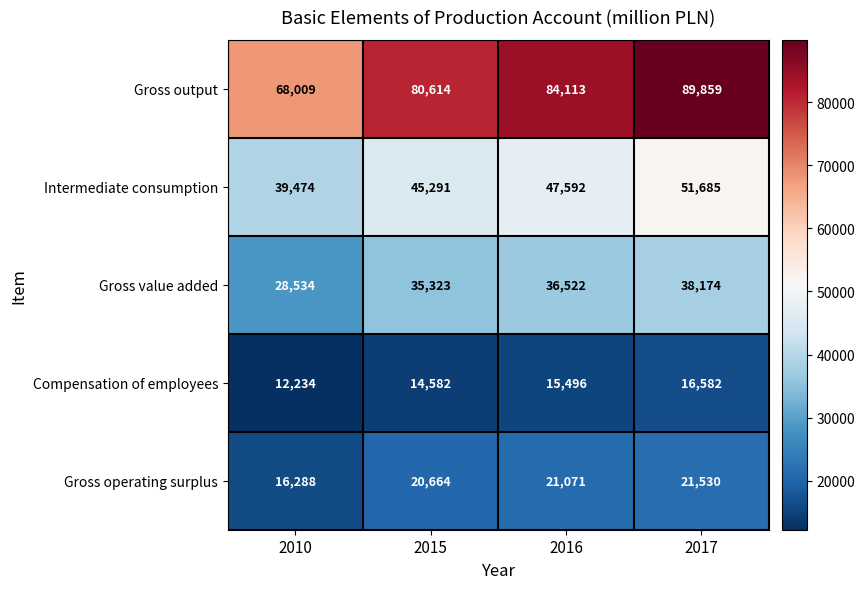

What is the sum of all Gross value added values?

138553